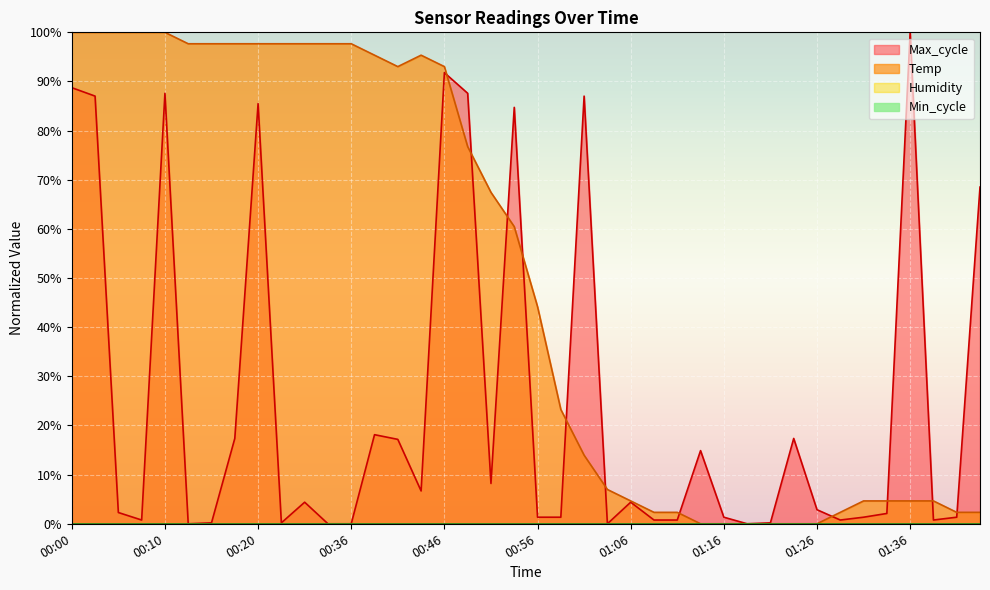

What is the maximum value for Temp?

100.0